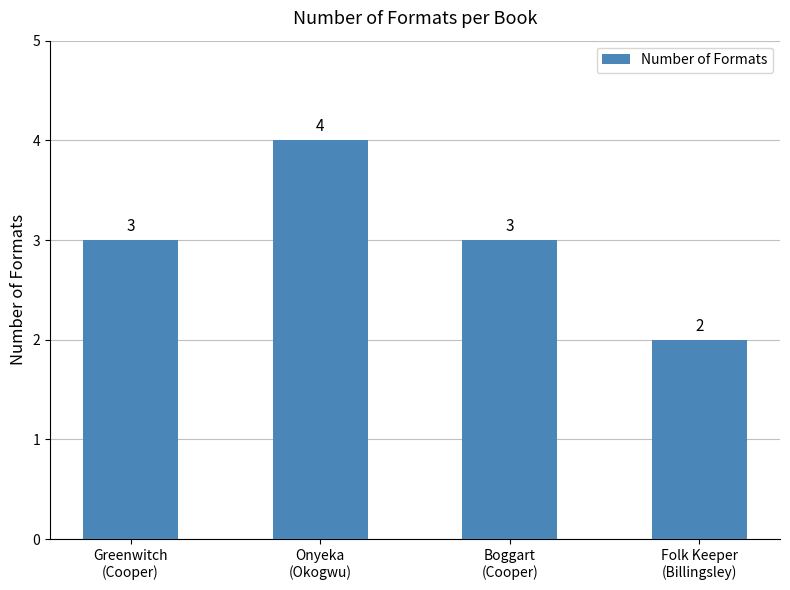

Reading left to right, transcribe all the data shown in this chart.

Greenwitch
(Cooper)=3	Onyeka
(Okogwu)=4	Boggart
(Cooper)=3	Folk Keeper
(Billingsley)=2